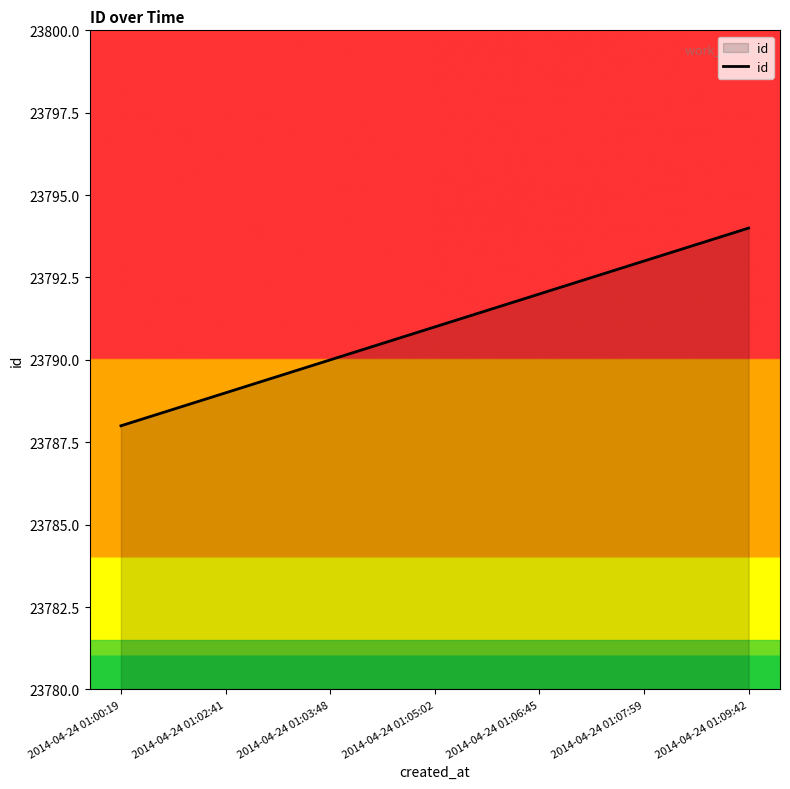

True or false: the data shows 23789 at 2014-04-24 01:02:41.

True